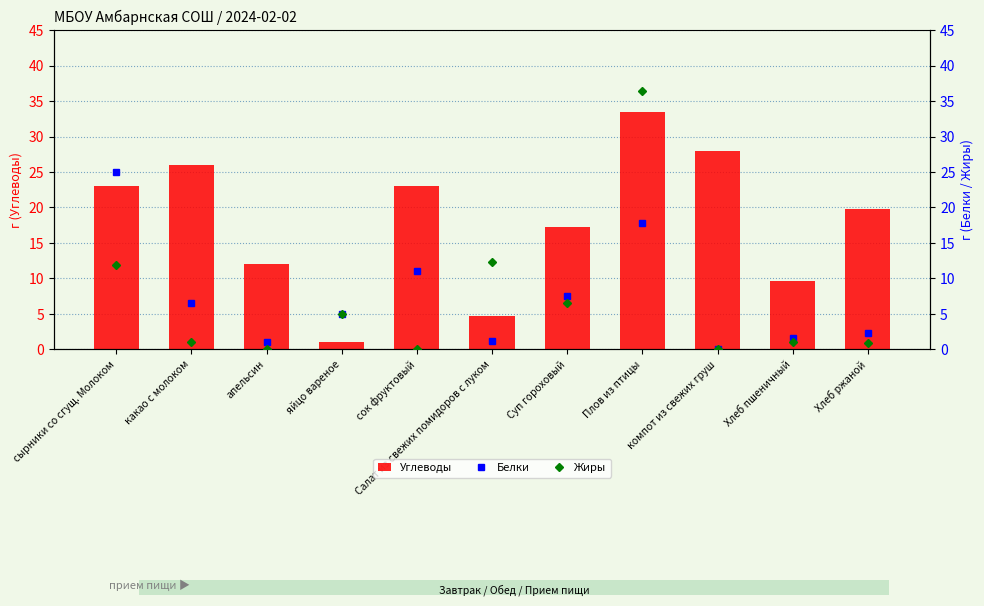

The Углеводы series shows 37.6 at сок фруктовый. True or false?

False